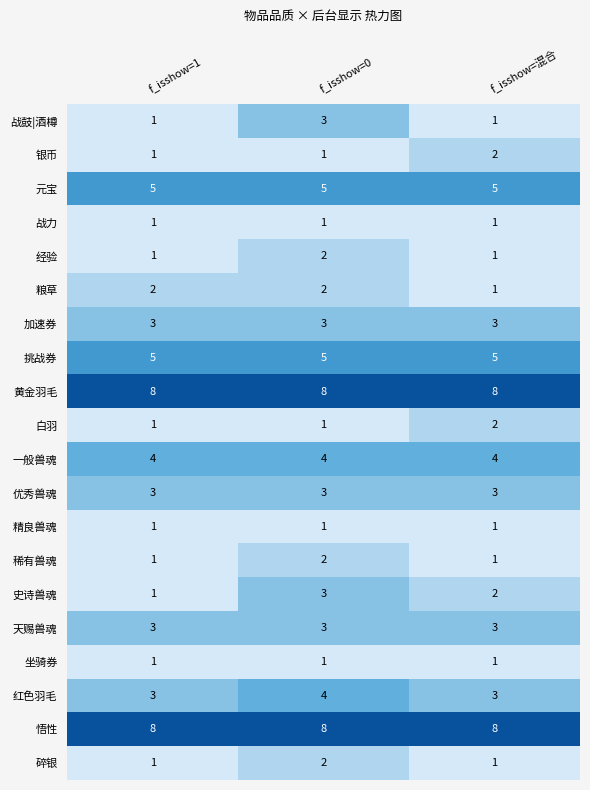

Which category has the highest value in the 红色羽毛 series?

f_isshow=0